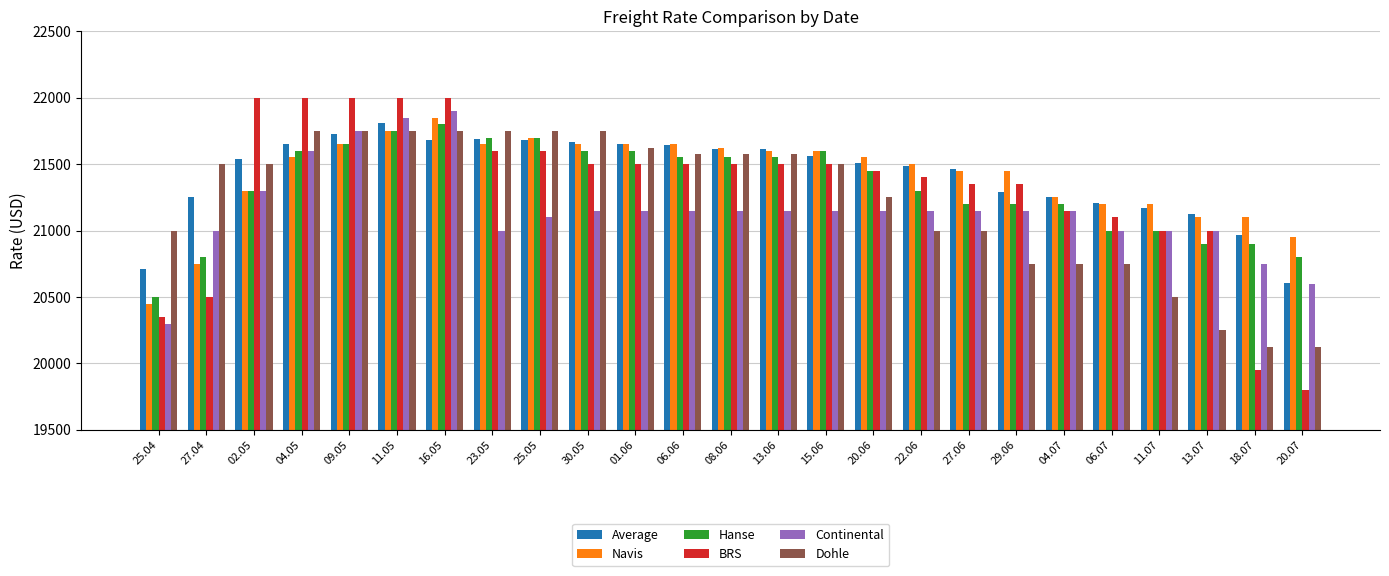

What is the total value across all series at 04.05?

130150